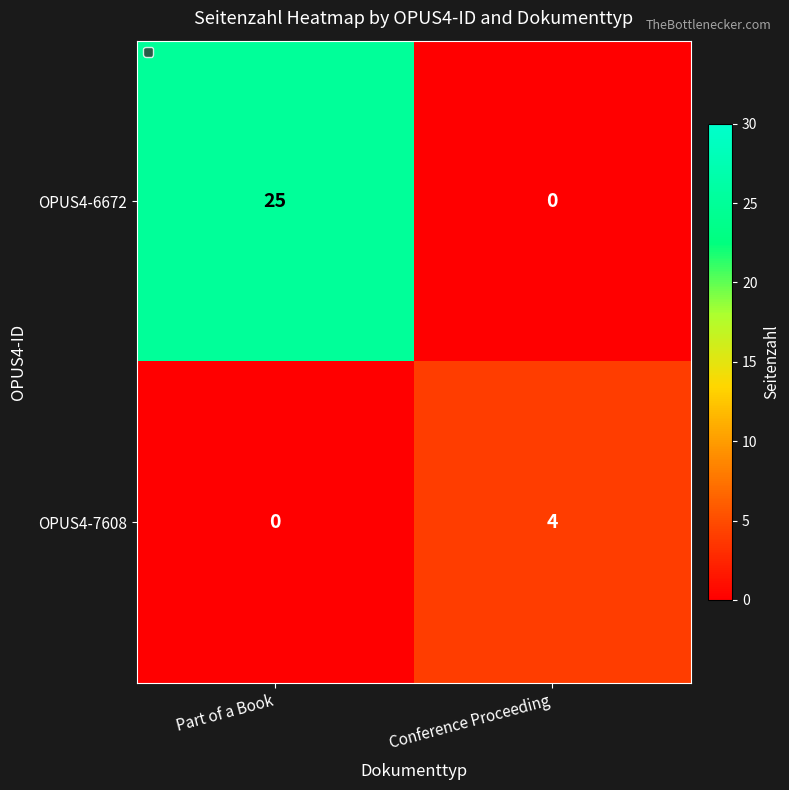

What is the approximate value of OPUS4-7608 at Conference Proceeding?

4